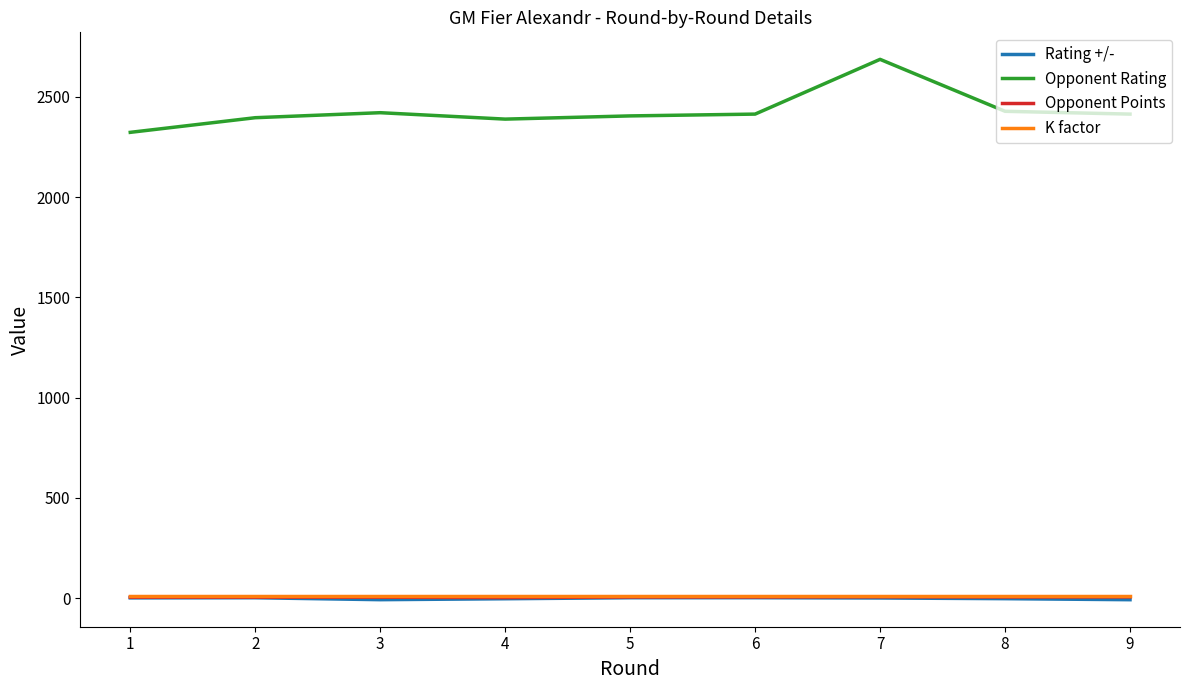

How many lines are shown in the chart?

4